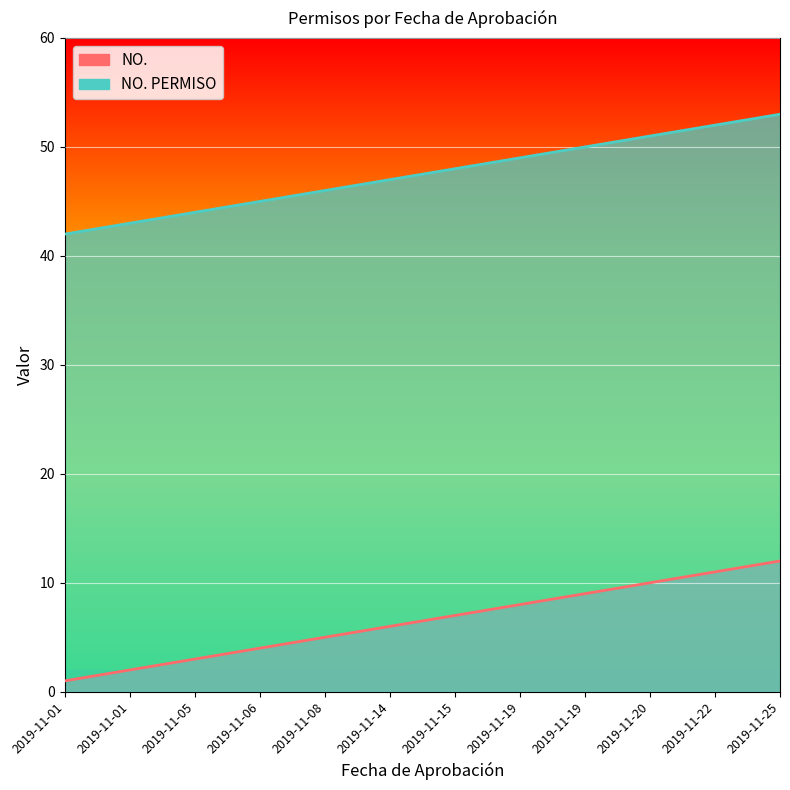

Where is NO. nearest to the value 6?

2019-11-14